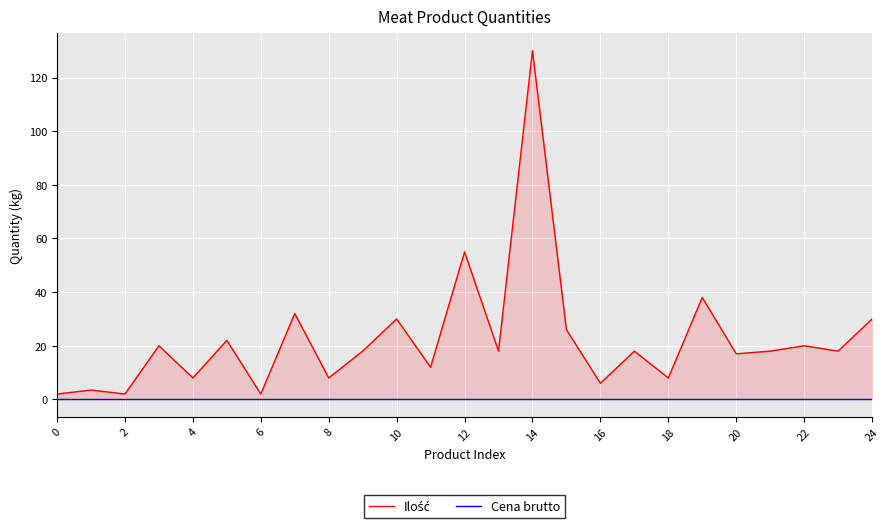

True or false: Ilość and Cena brutto cross at least once.

False